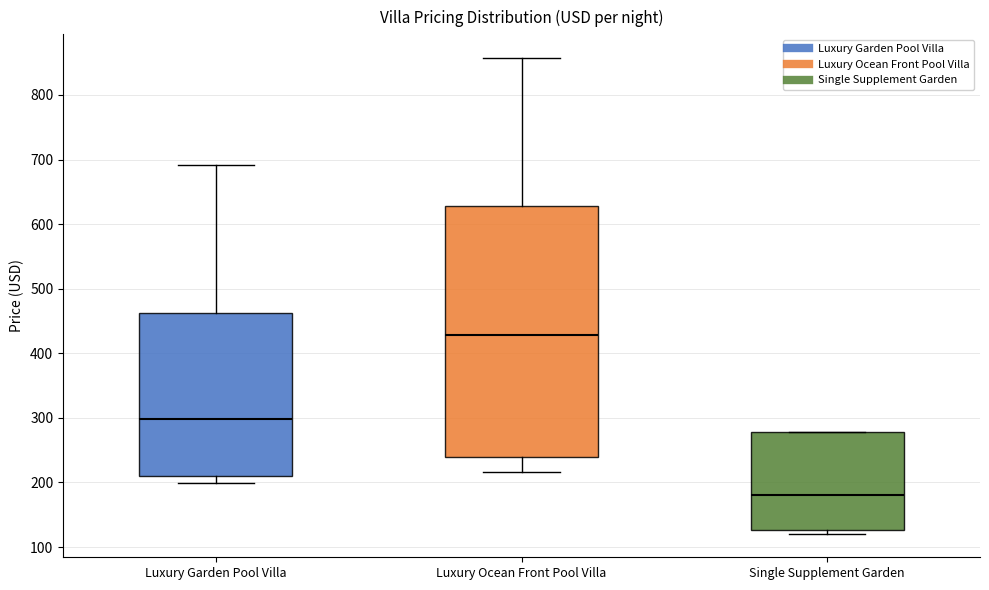

Comparing the boxes themselves (not the whiskers), which one is the tallest?

Luxury Ocean Front Pool Villa